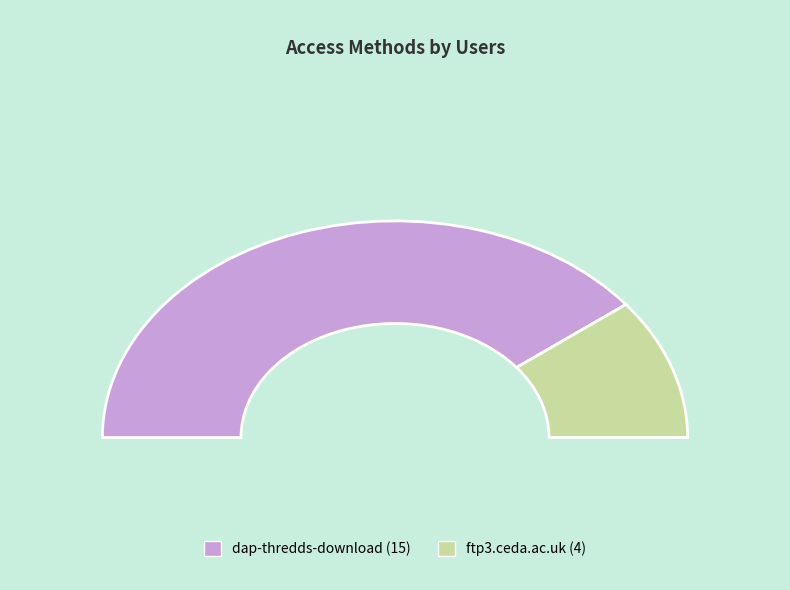

Combined, what portion of the pie is ftp3.ceda.ac.uk and dap-thredds-download?

100.0%